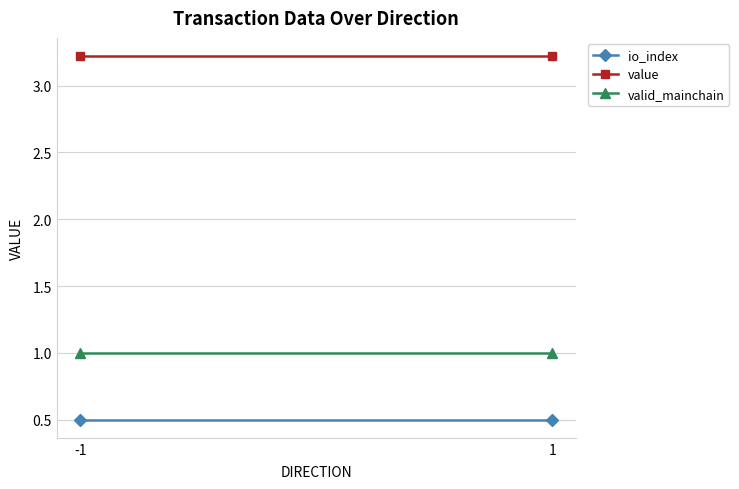

At which label is io_index closest to 0?

-1